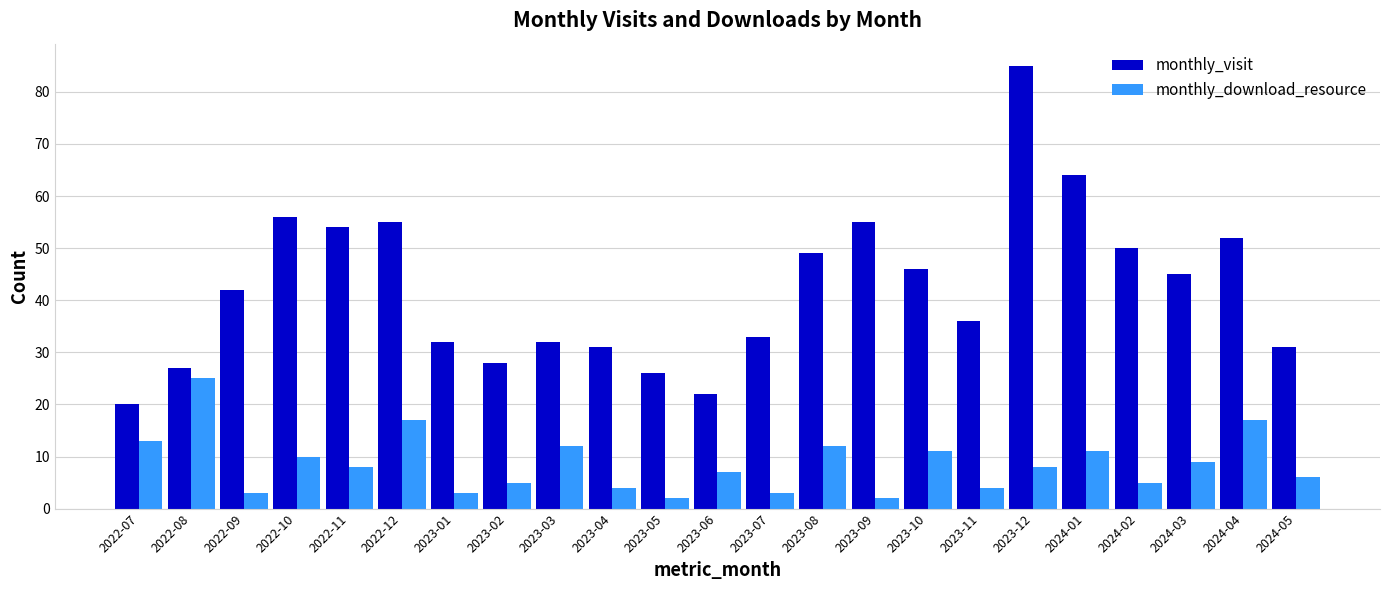

What is the highest value of the monthly_download_resource series?

25